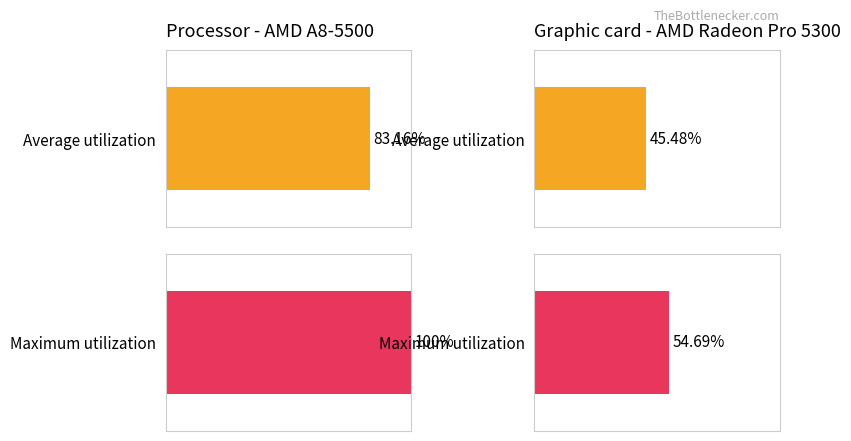

Reading left to right, list all the values displayed in this chart.

Average utilization: 83.2	45.5
Maximum utilization: 100.0	54.7